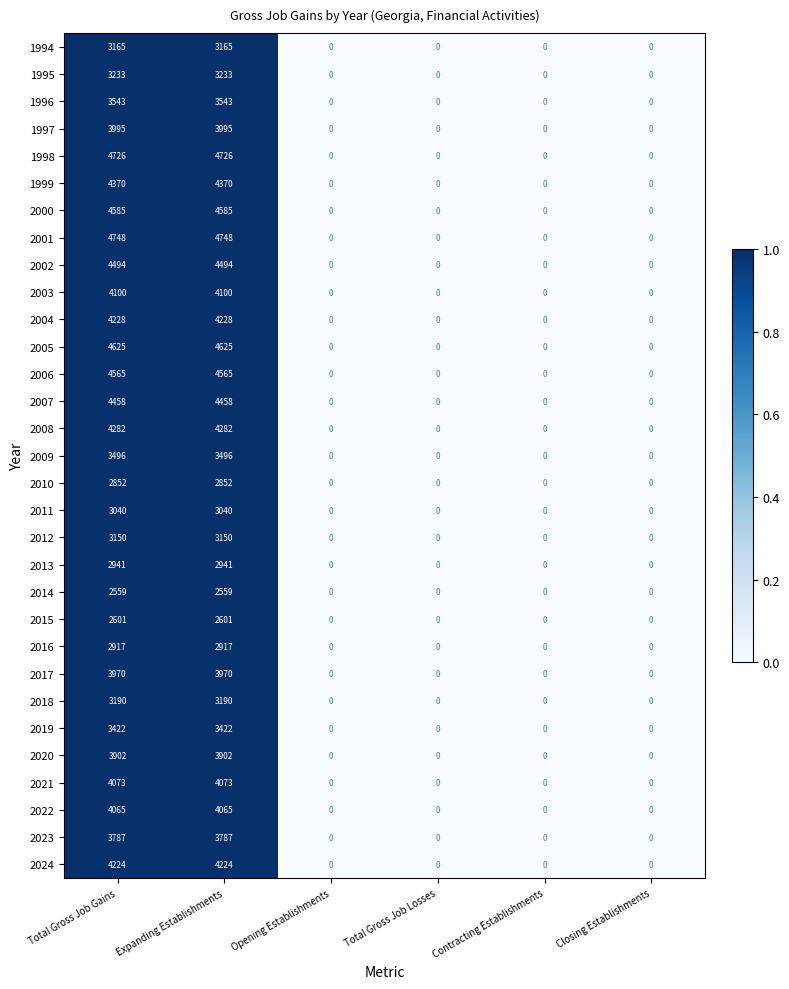

What is the maximum value for 2001?

4748